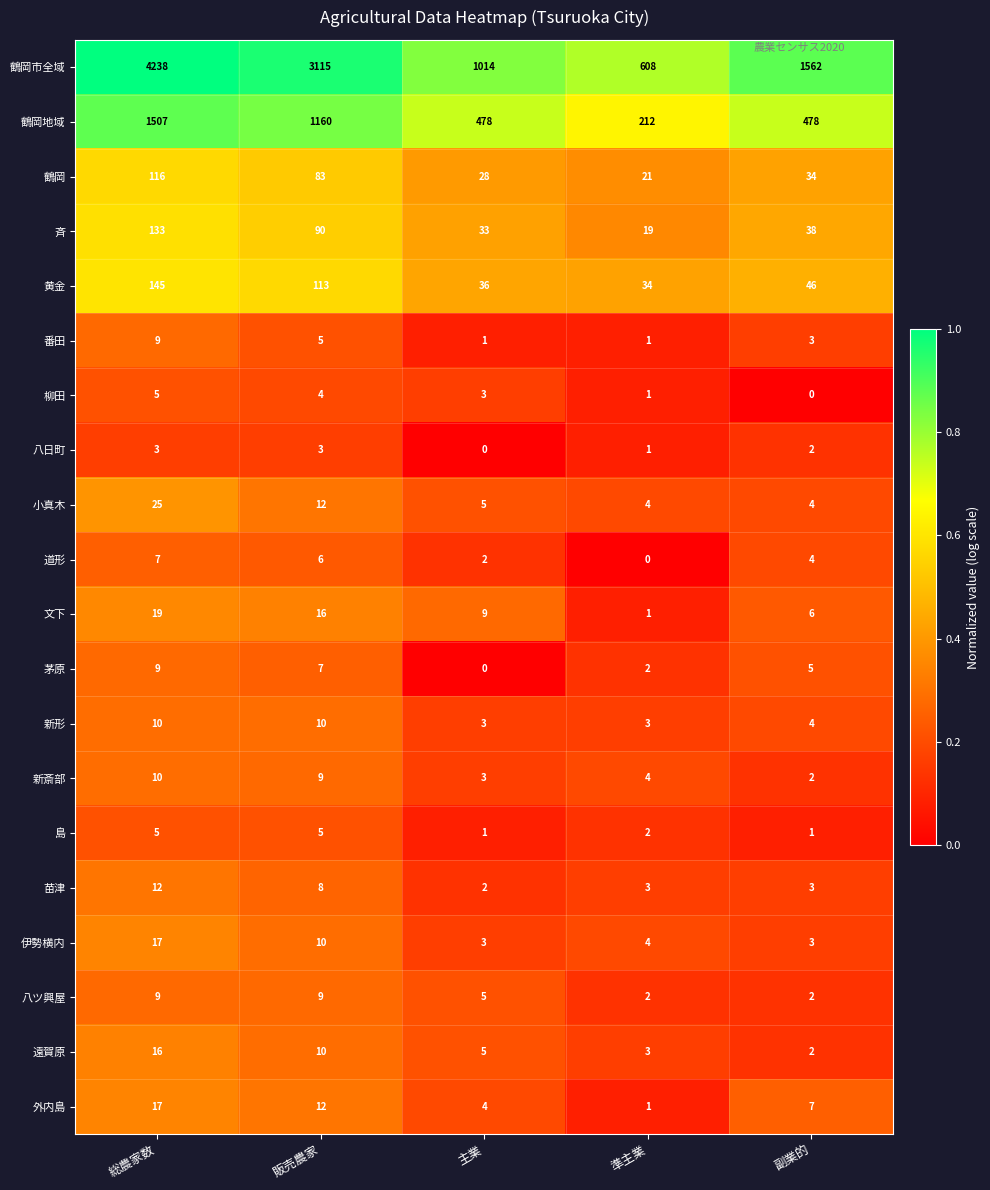

Where is 伊勢横内 nearest to the value 10?

販売農家